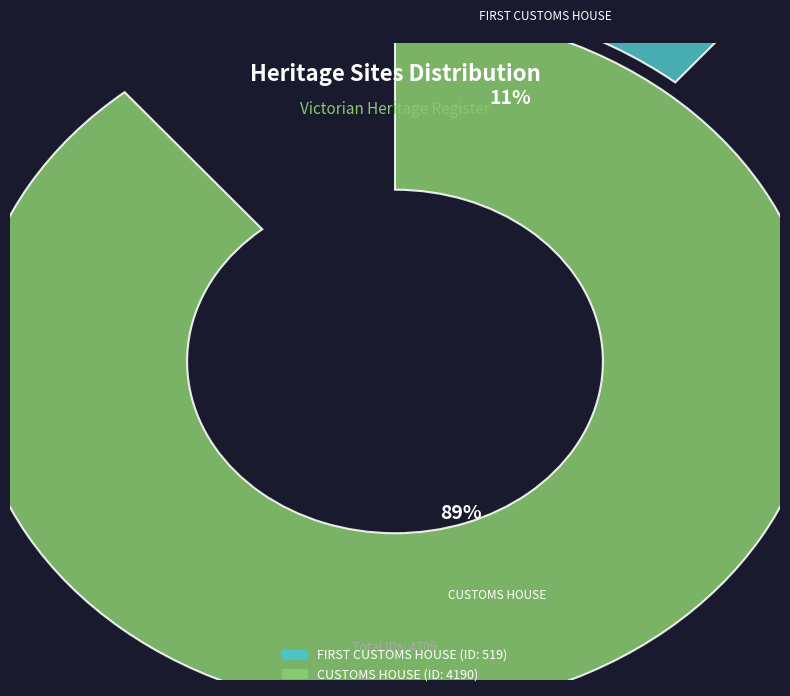

Is there any slice that represents more than half of the pie?

Yes